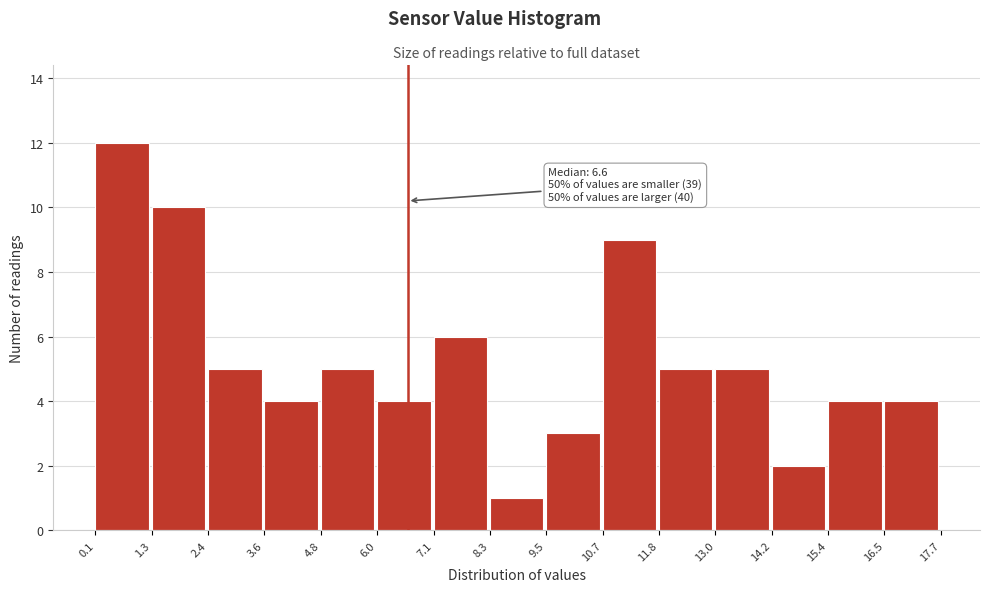

Over which range of the x-axis is the bar tallest?

0.1 to 1.3